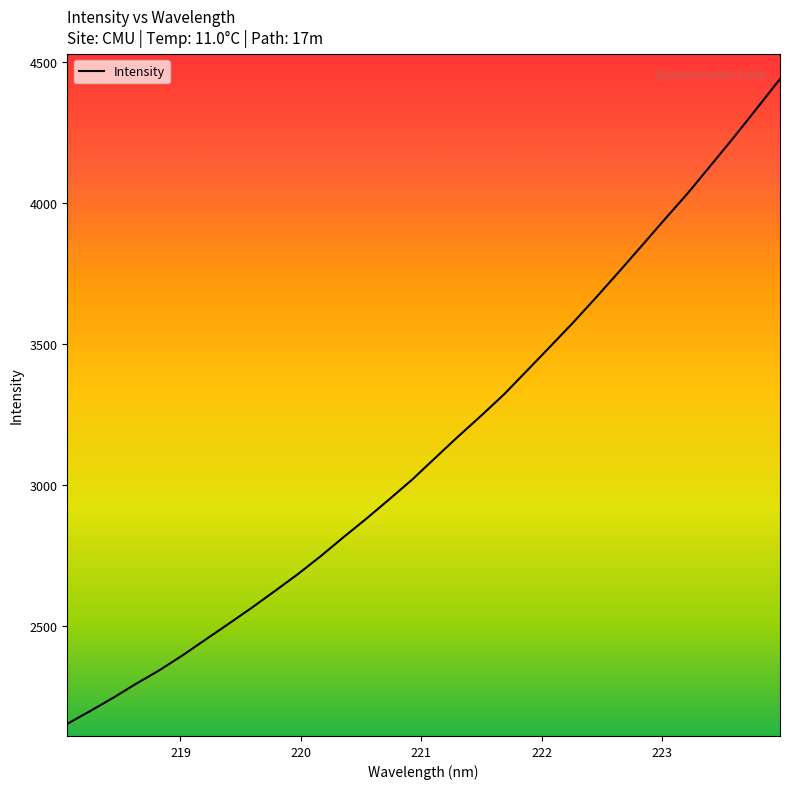

What is the average value?

3142.0